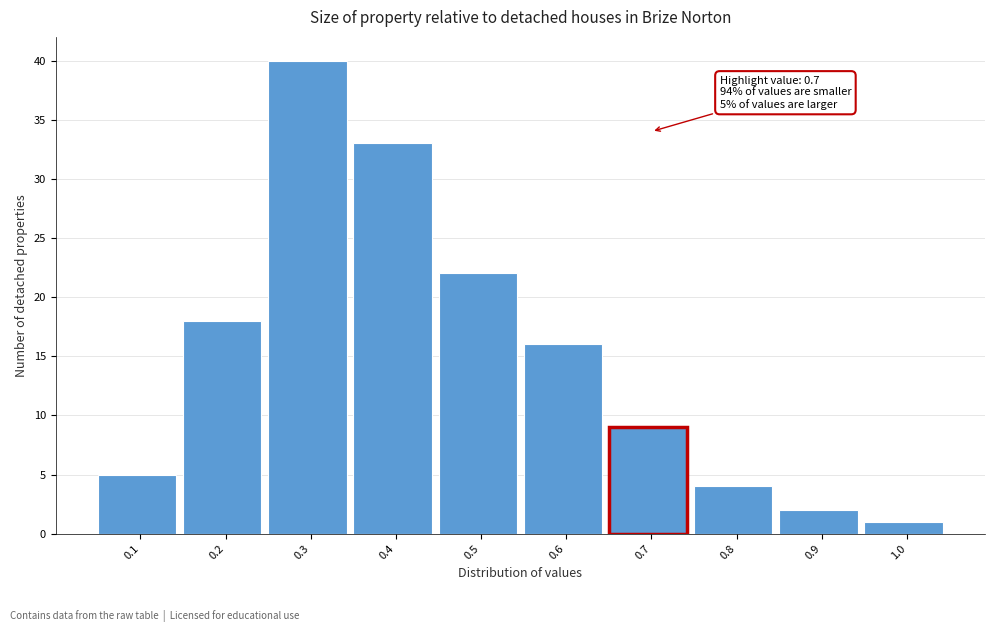

Over which range of the x-axis is the bar tallest?

0.25 to 0.35